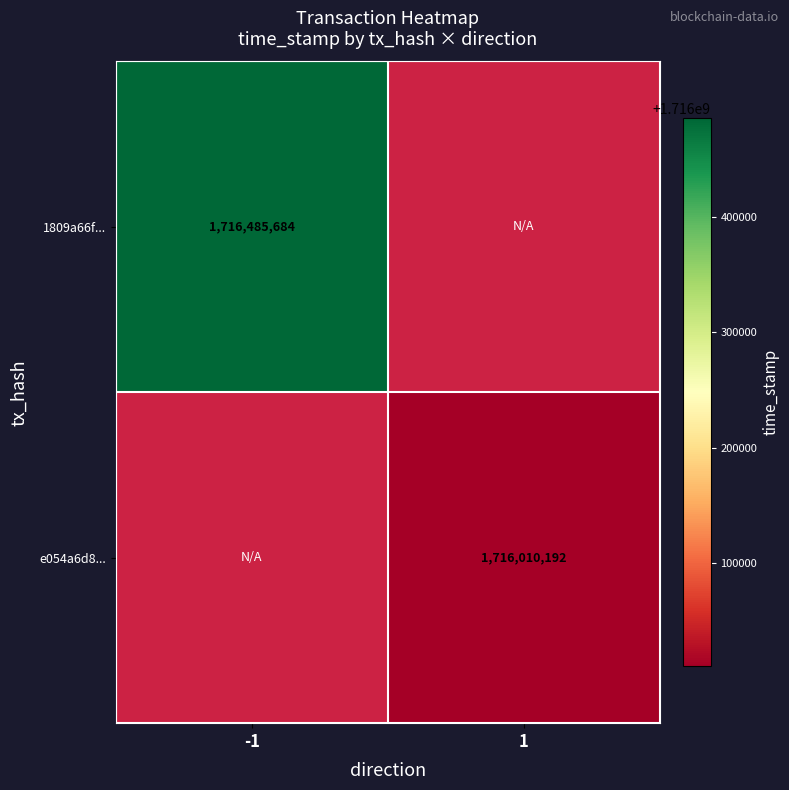

Is it true that 1809a66f... equals 1716485684 at -1?

True